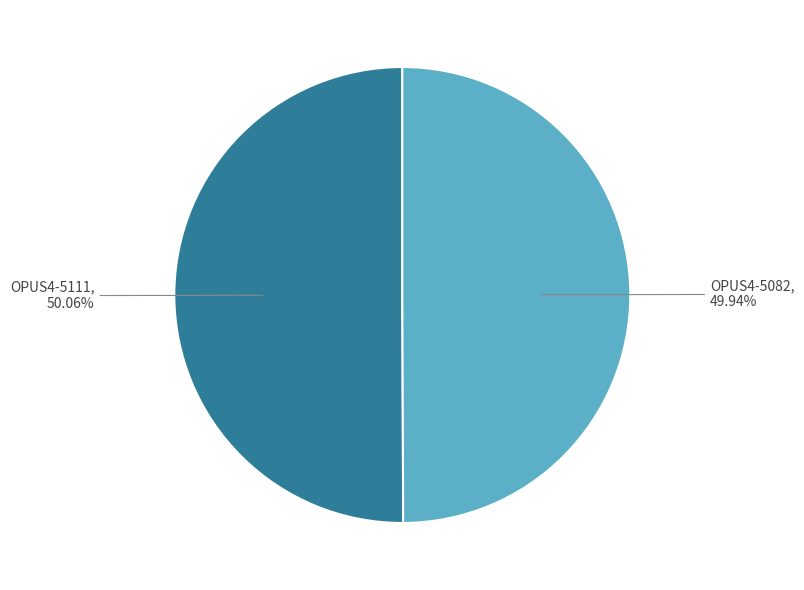

Combined, do OPUS4-5082 and OPUS4-5111 account for over 50%?

Yes